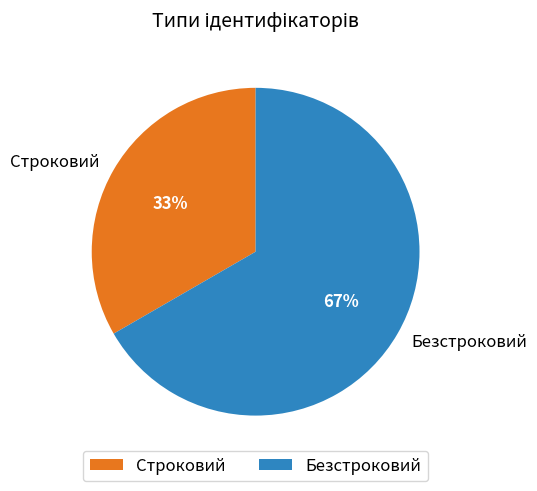

To the nearest percent, what is the combined percentage of Безстроковий and Строковий?

100%